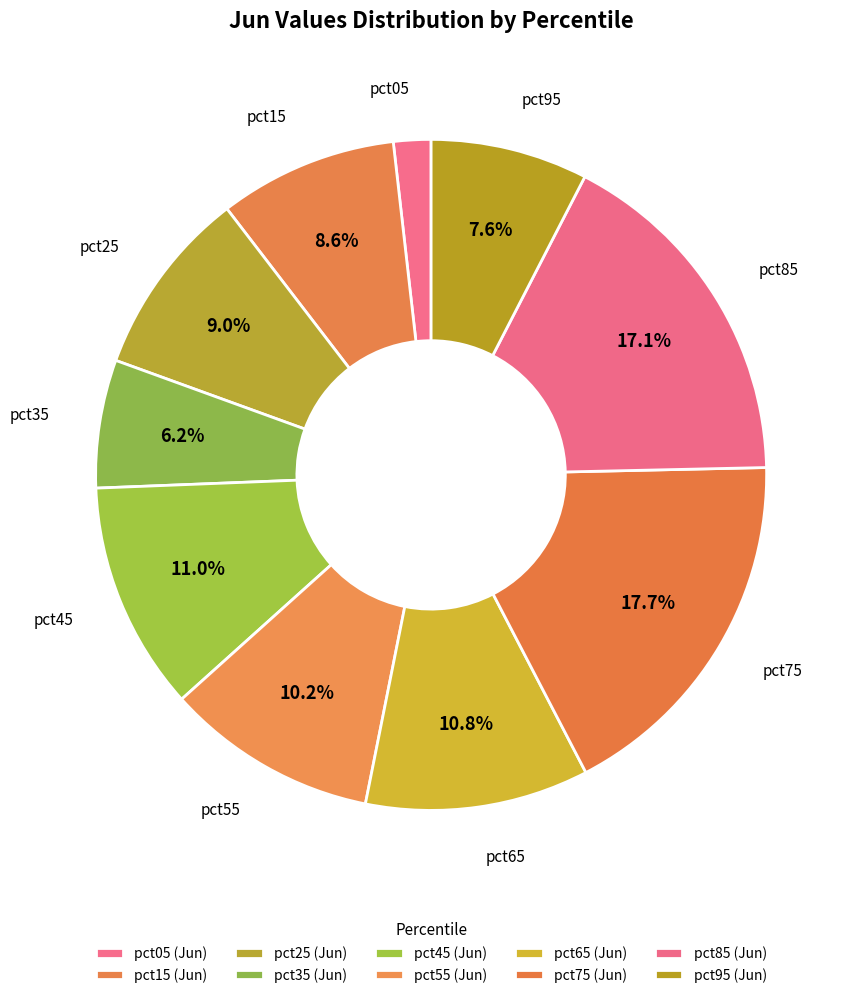

What is the total percentage of pct85 and pct65?

27.8%